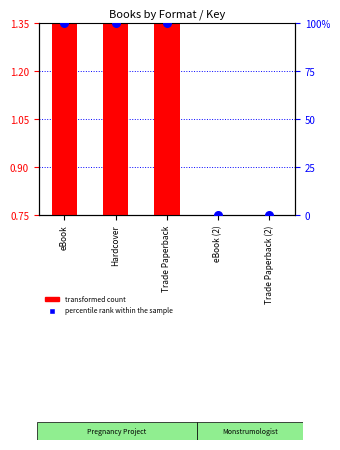

Which series contains the lowest Y value?

percentile rank within the sample